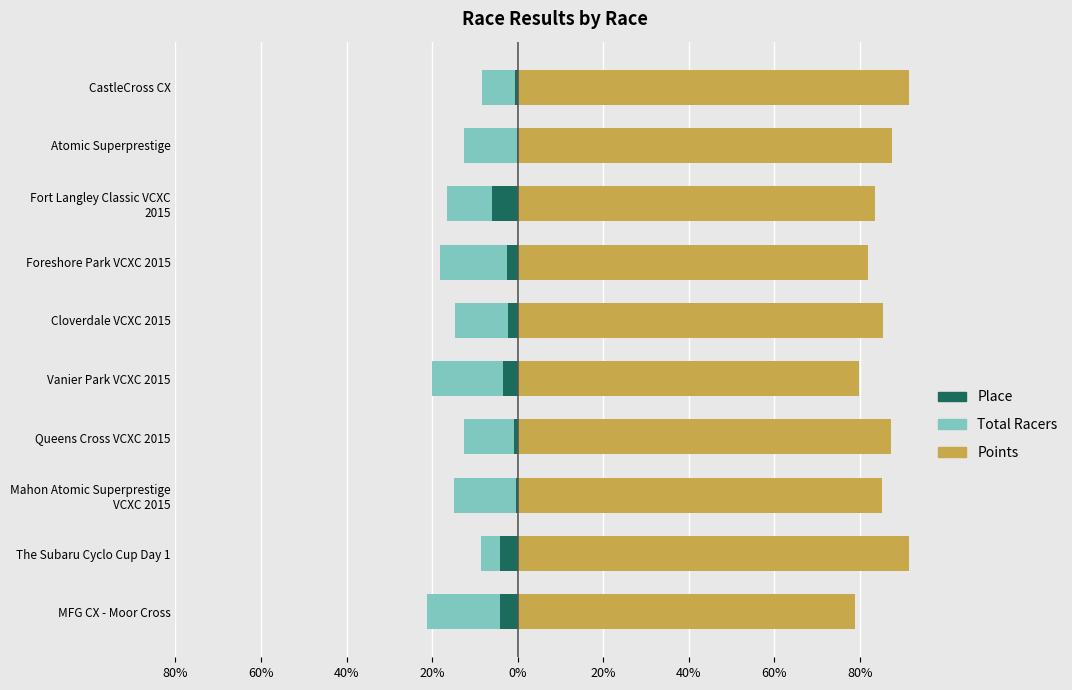

What is the minimum value for Total Racers?

-17.2